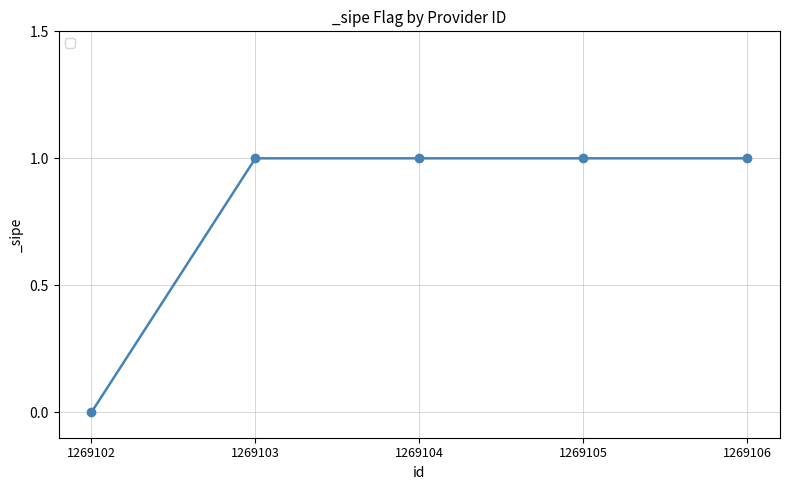

What is the difference between the maximum and minimum values?

1